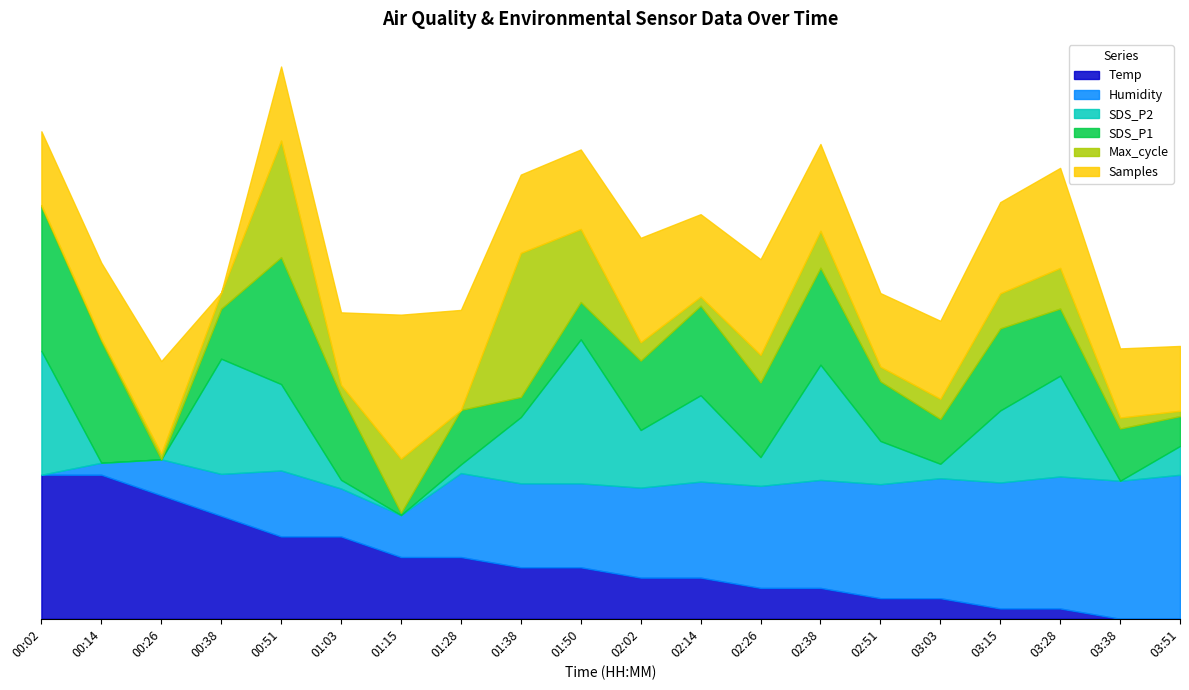

The SDS_P1 series shows 2.9 at 00:26. True or false?

True